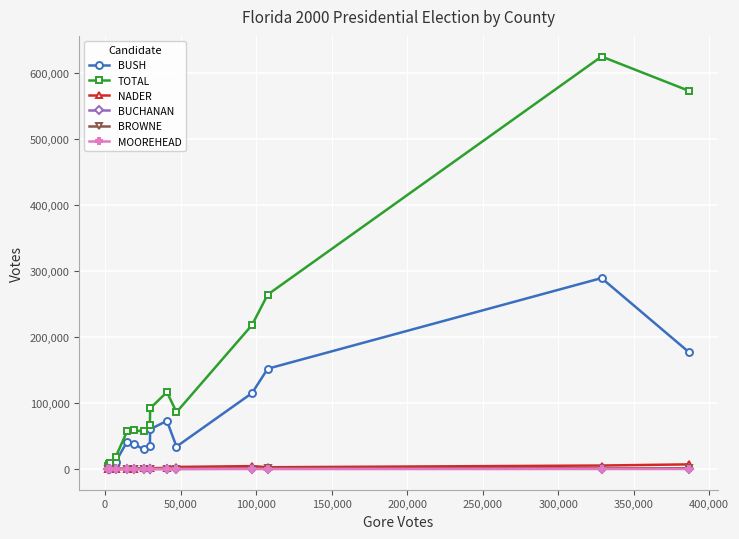

What is the maximum value shown in the chart?

625269